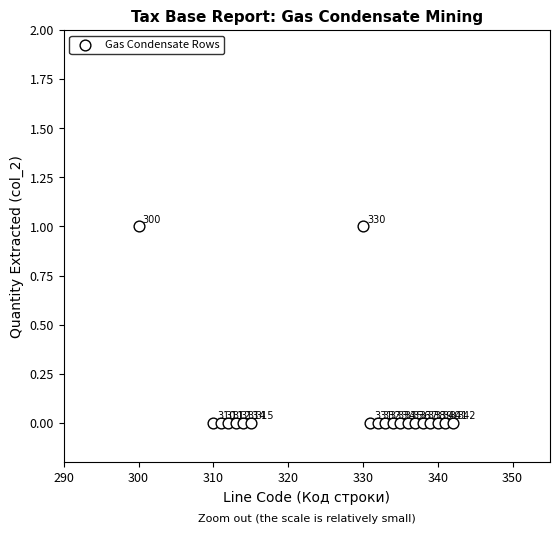

What is the range of X values (max minus min)?

42